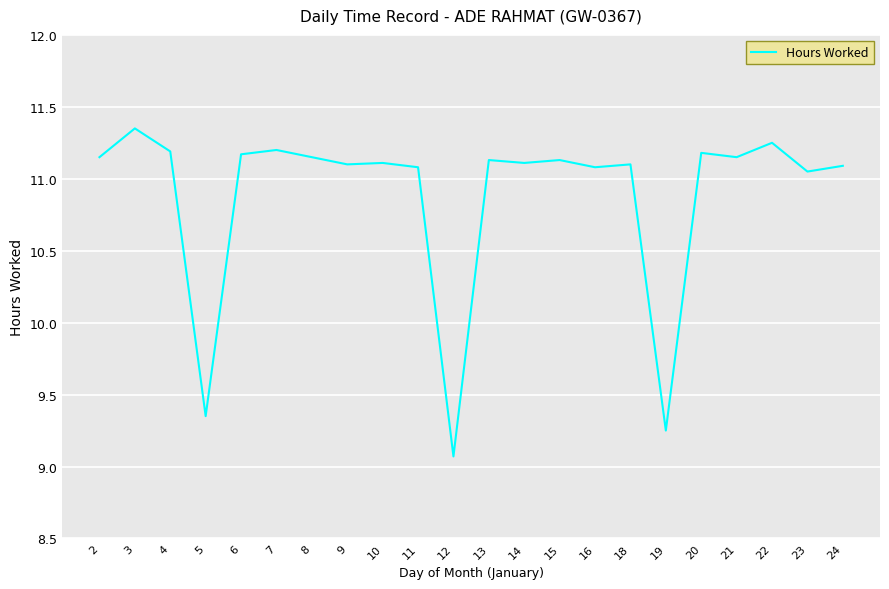

How many series are shown in this chart?

1